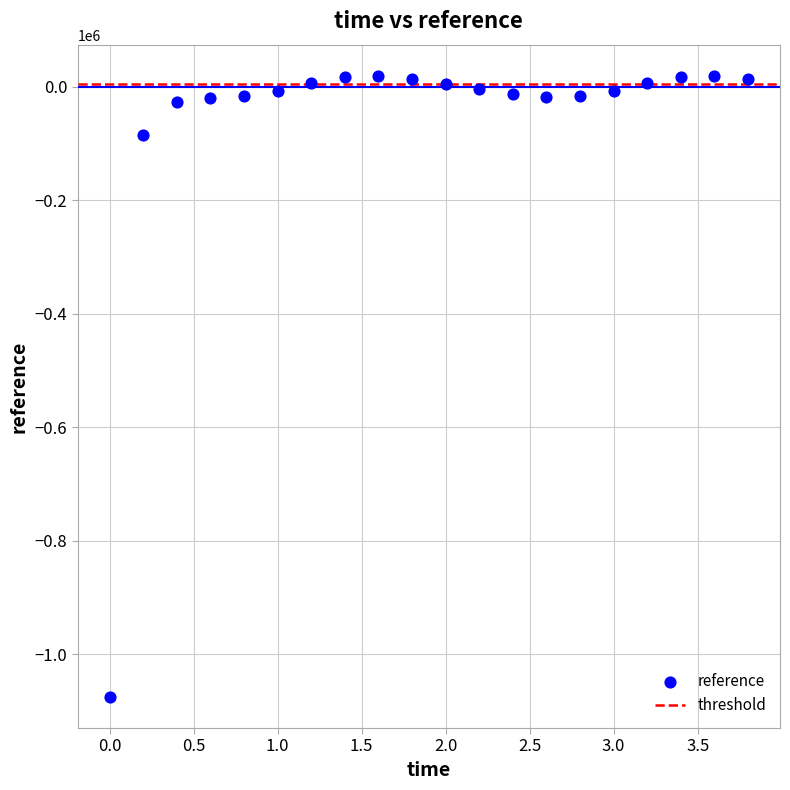

What is the range of Y values (max minus min)?

1094511.7